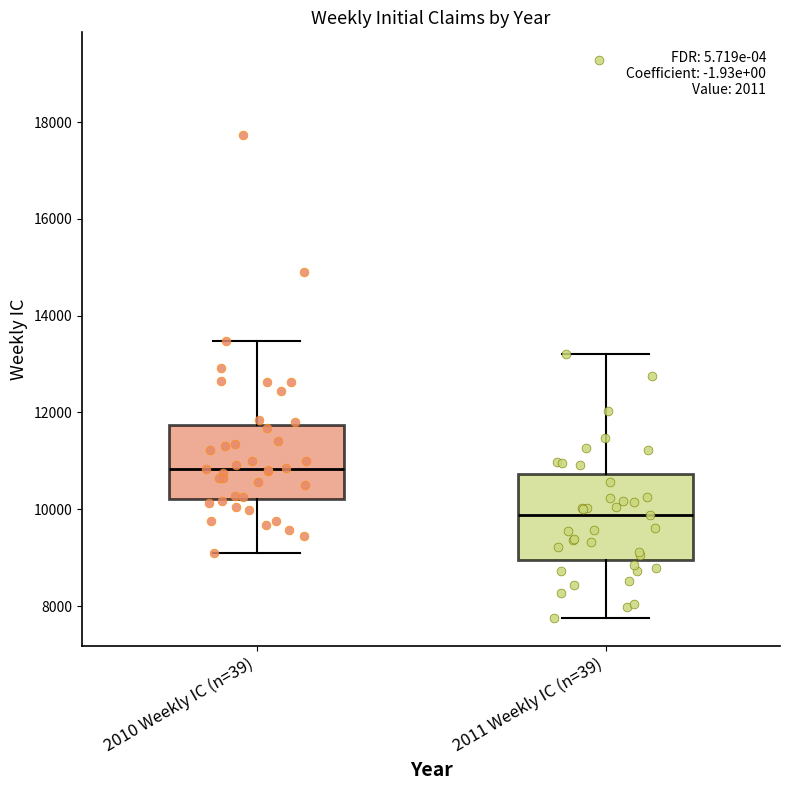

Reading left to right, transcribe this box plot: for each box, give where its median line is, the range the box spans, and where its two whiskers end, as read against the y-axis. The values are not printed on the chart, so give them approximately, as read against the axis.

2010 Weekly IC (n=39): median 10800, box 10200 to 11800, whiskers 9000 to 13400
2011 Weekly IC (n=39): median 9800, box 9000 to 10800, whiskers 7800 to 13200